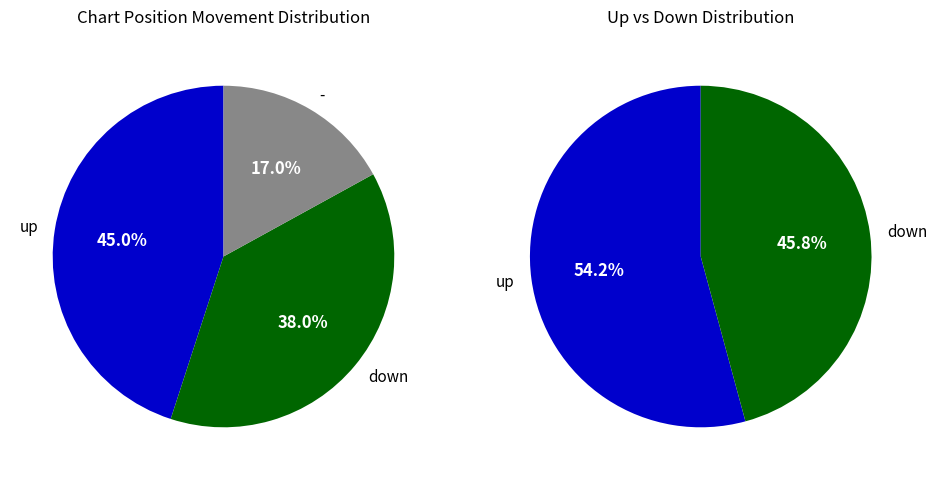

The up slice represents 45% of the pie. True or false?

True